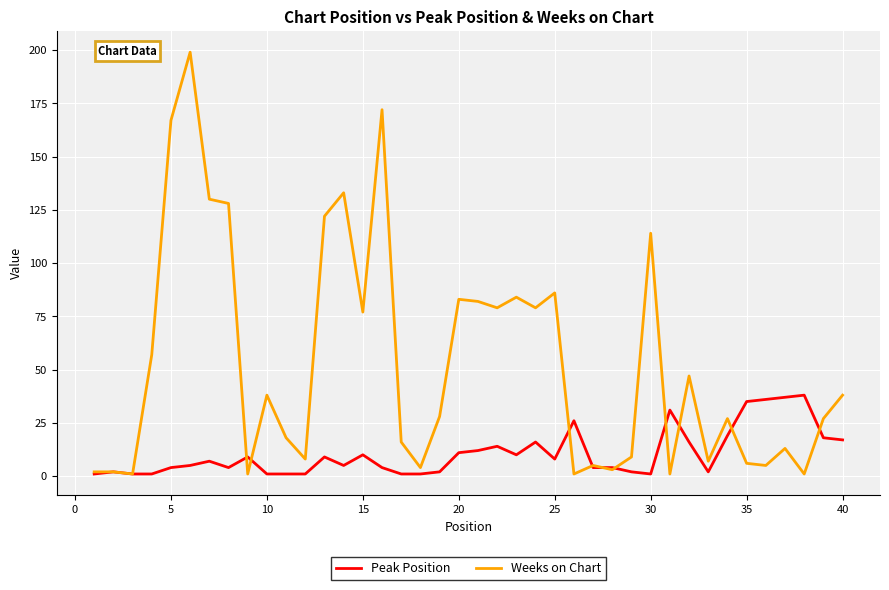

In Weeks on Chart, how many points are lower than both neighbors (excluding endpoints)?

13